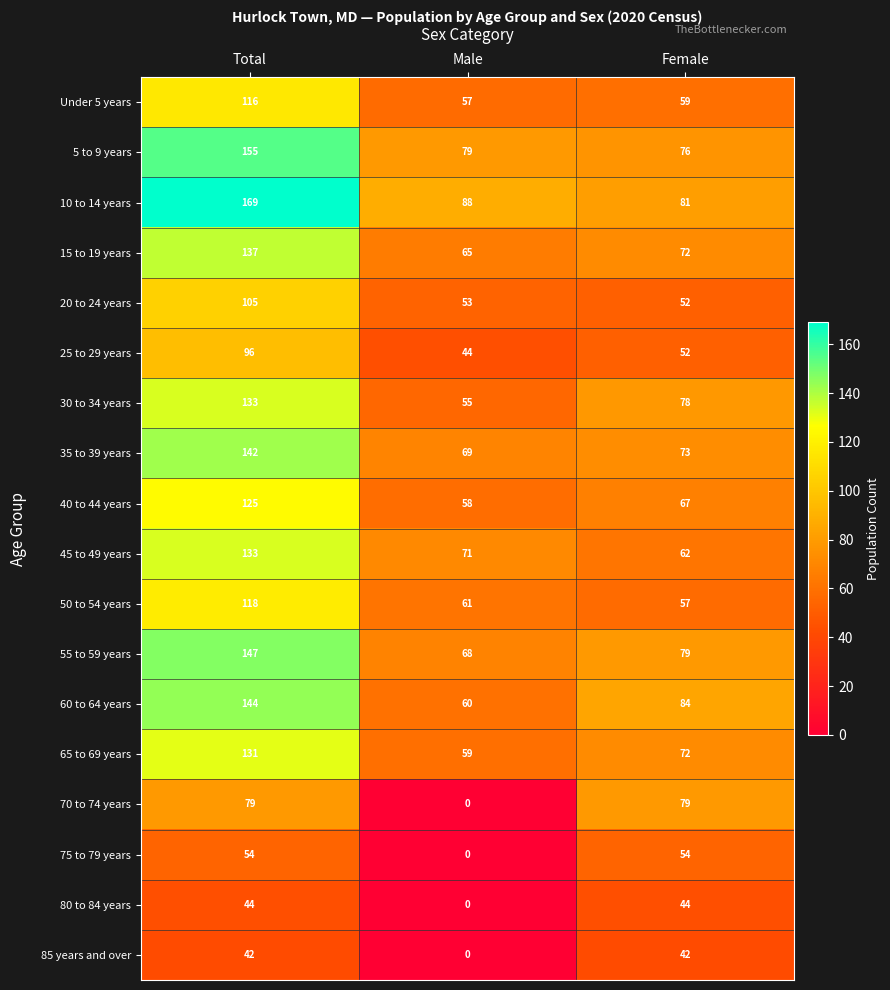

Which label corresponds to the largest value in the chart?

Total